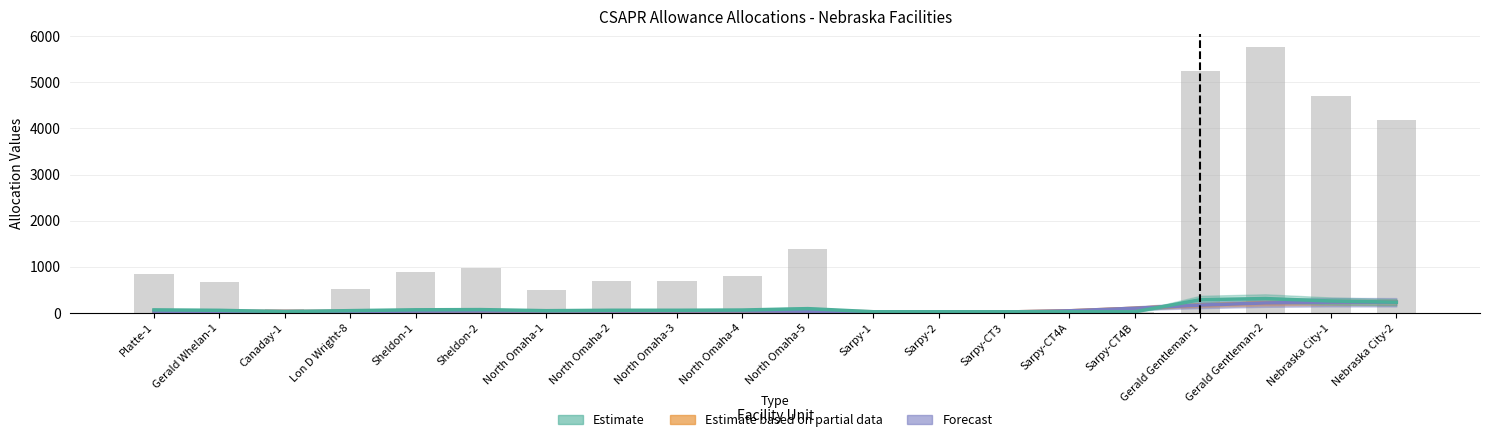

Reading right to left, list all the values displayed in this chart.

Existing Unit Allocation: Nebraska City-2=229.0	Nebraska City-1=254.8	Gerald Gentleman-2=308.2	Gerald Gentleman-1=282.8	Sarpy-CT4B=20.6	Sarpy-CT4A=20.6	Sarpy-CT3=21.1	Sarpy-2=21.8	Sarpy-1=21.8	North Omaha-5=89.5	North Omaha-4=59.4	North Omaha-3=54.0	North Omaha-2=54.1	North Omaha-1=45.0	Sheldon-2=68.5	Sheldon-1=64.1	Lon D Wright-8=45.8	Canaday-1=23.8	Gerald Whelan-1=52.9	Platte-1=62.4
Initial Adjusted Allocation: Nebraska City-2=4180.0	Nebraska City-1=4696.0	Gerald Gentleman-2=5765.0	Gerald Gentleman-1=5256.0	Sarpy-CT4B=13.0	Sarpy-CT4A=13.0	Sarpy-CT3=22.0	Sarpy-2=36.0	Sarpy-1=36.0	North Omaha-5=1390.0	North Omaha-4=787.0	North Omaha-3=680.0	North Omaha-2=681.0	North Omaha-1=500.0	Sheldon-2=970.0	Sheldon-1=881.0	Lon D Wright-8=515.0	Canaday-1=75.0	Gerald Whelan-1=657.0	Platte-1=847.0